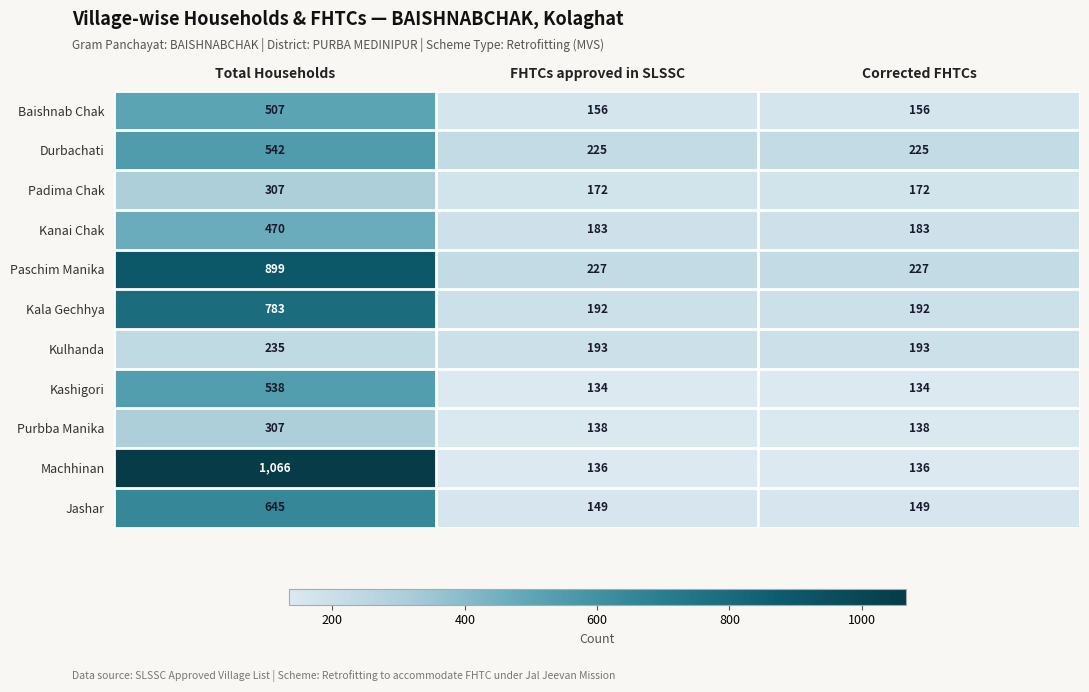

How many distinct data groups are displayed?

11